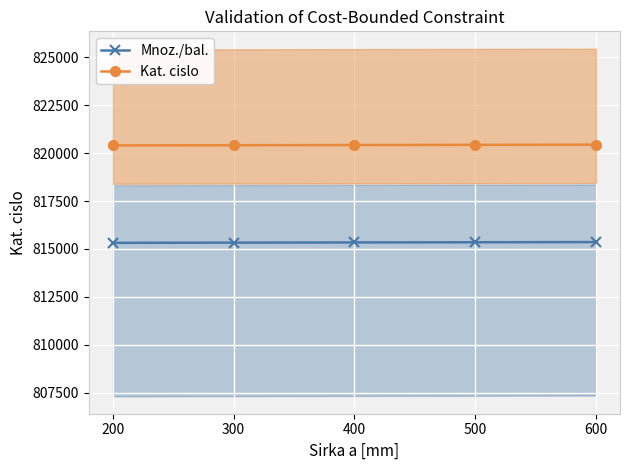

What value does the Kat. cislo series have at 200?

820396.6